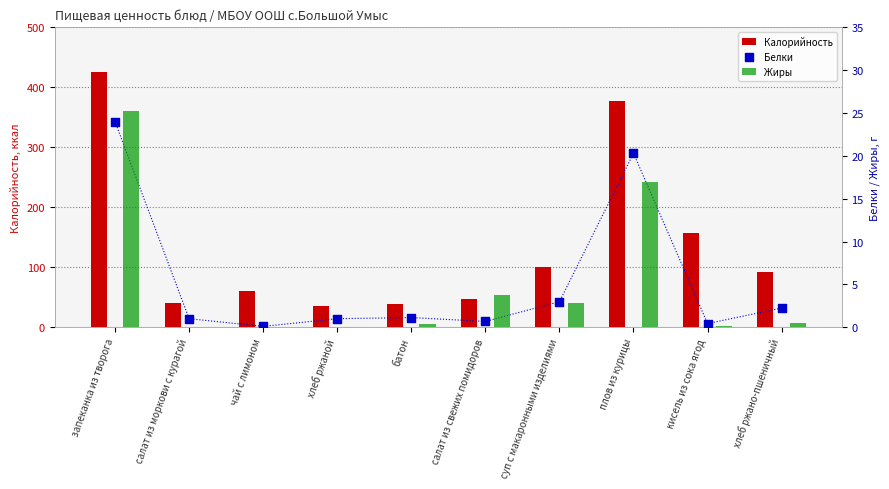

Is the value of Калорийность at запеканка из творога greater than the value of Белки at чай с лимоном?

Yes